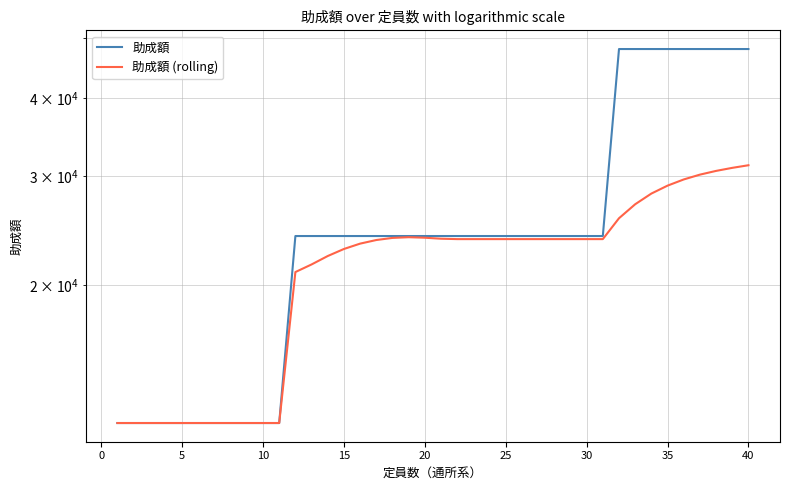

Which series has the largest range (max minus min)?

助成額